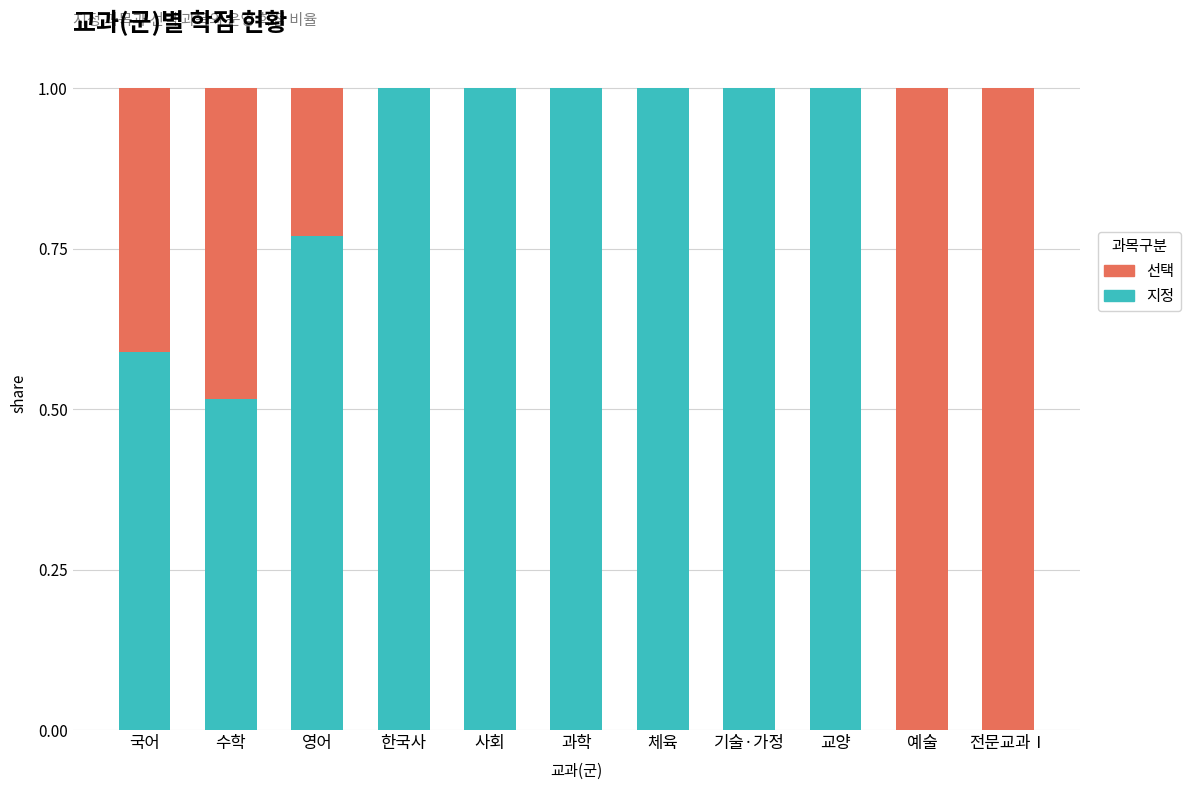

Is it true that 지정 equals 0.2 at 기술·가정?

False